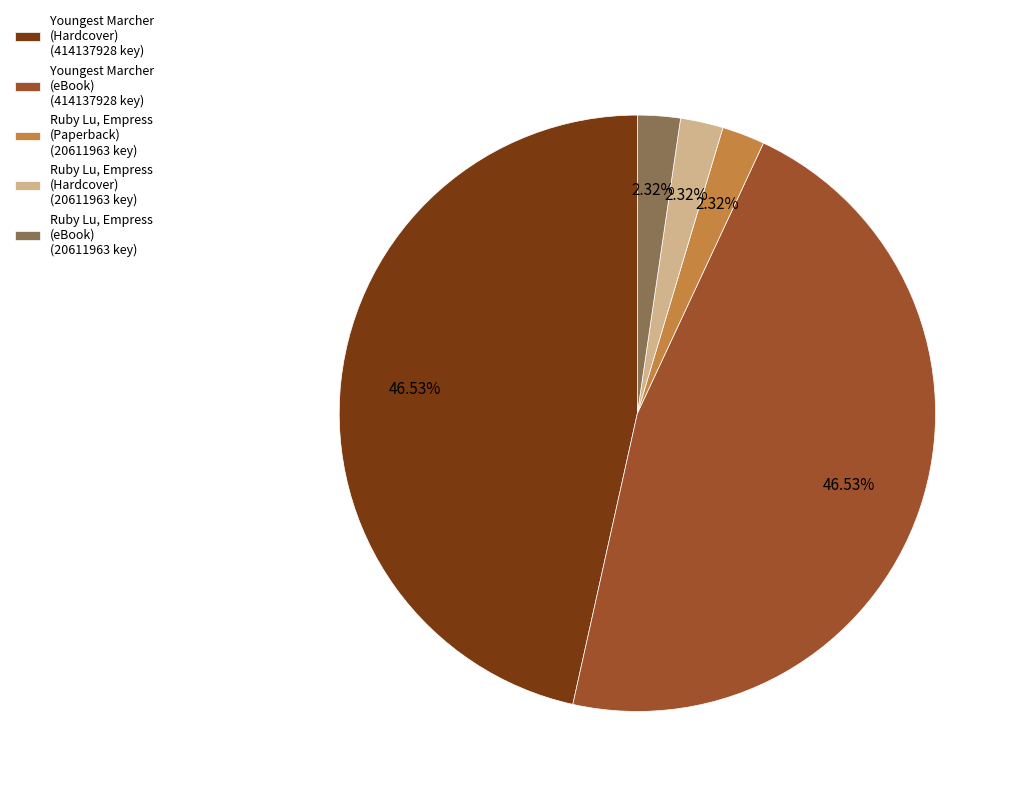

Combined, do Ruby Lu, Empress (eBook) (20611963 key) and Ruby Lu, Empress (Paperback) (20611963 key) account for over 50%?

No